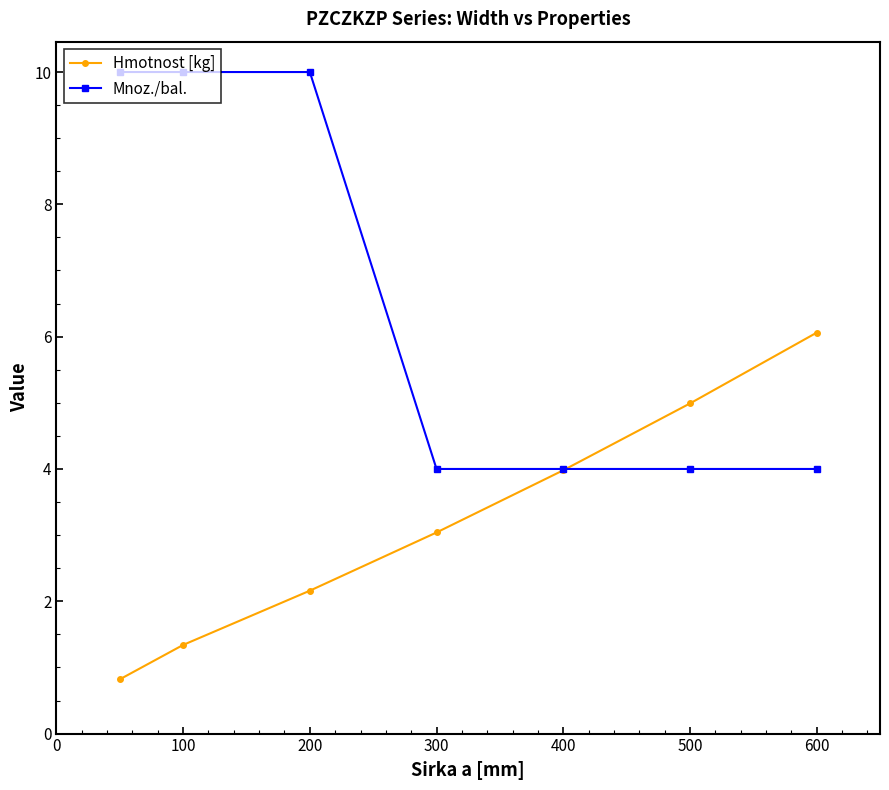

Reading left to right, what are all the values shown in this chart?

Hmotnost [kg]: 0.8	1.3	2.2	3.0	4.0	5.0	6.1
Mnoz./bal.: 10.0	10.0	10.0	4.0	4.0	4.0	4.0